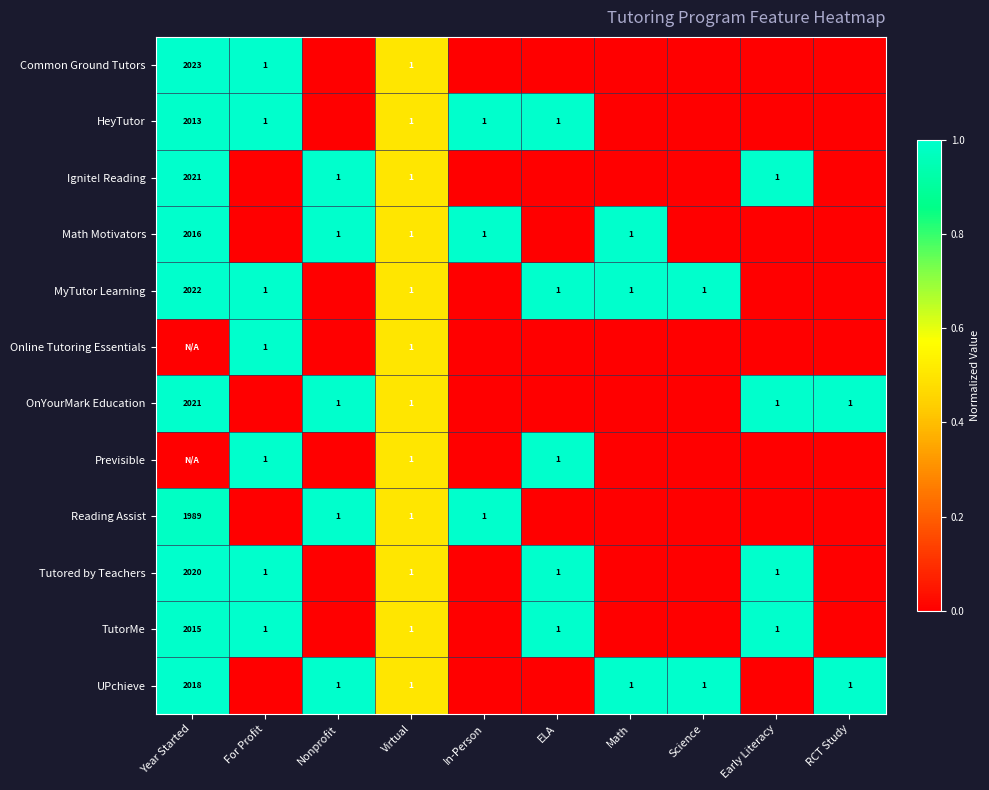

What is the difference between the MyTutor Learning values at ELA and Year Started?

2021